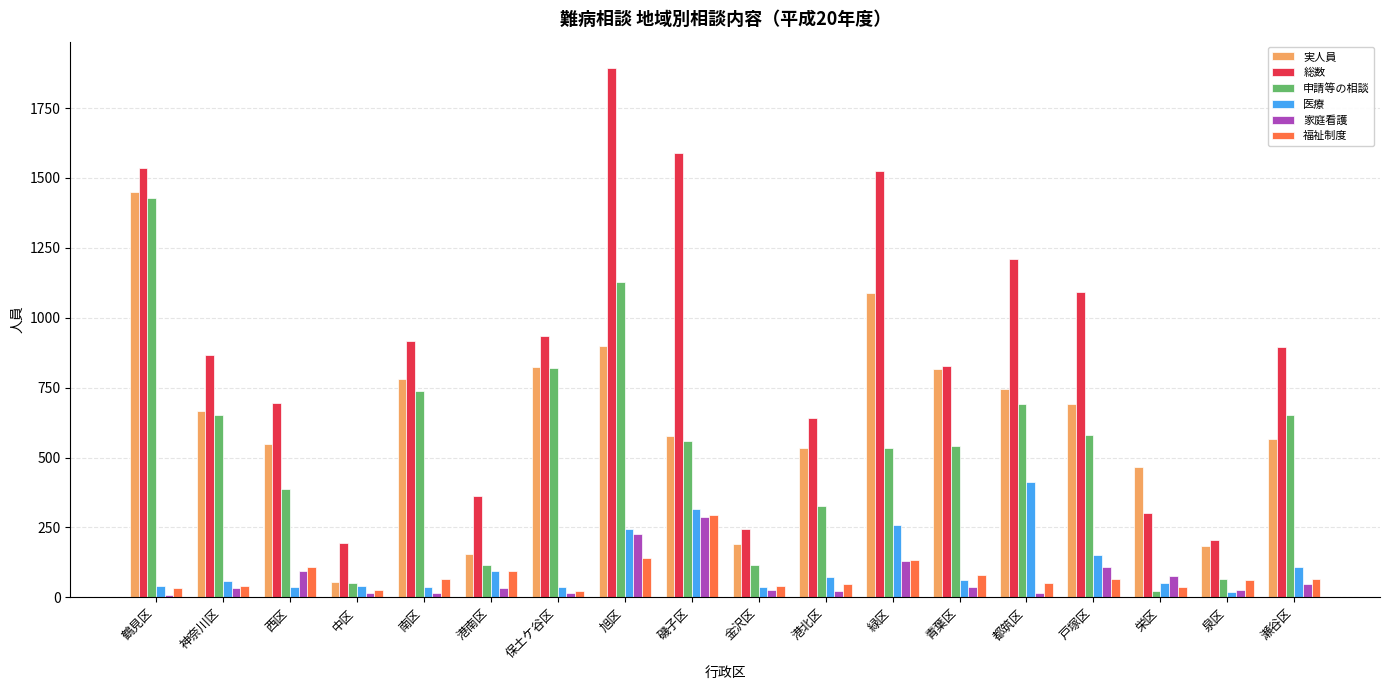

Is the value of 福祉制度 at 中区 greater than the value of 総数 at 保土ケ谷区?

No